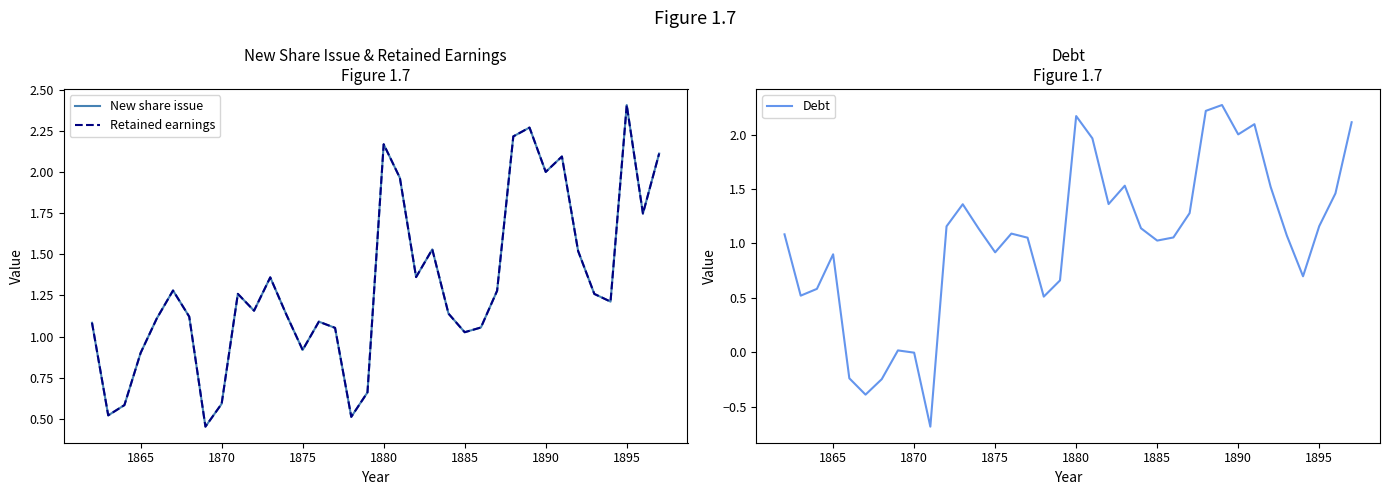

At how many categories does at least one series exceed 1?

28